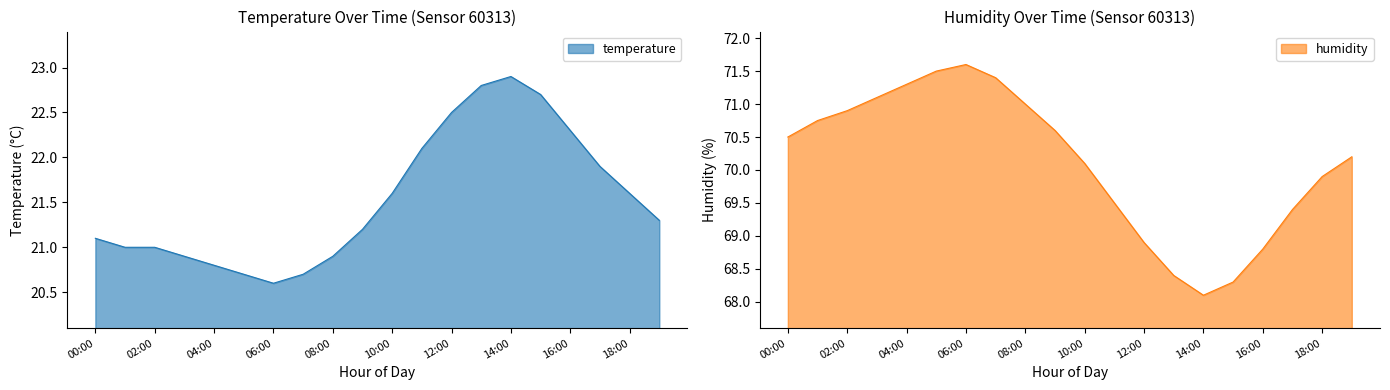

What is the label of the 5th point from the right?

15:00